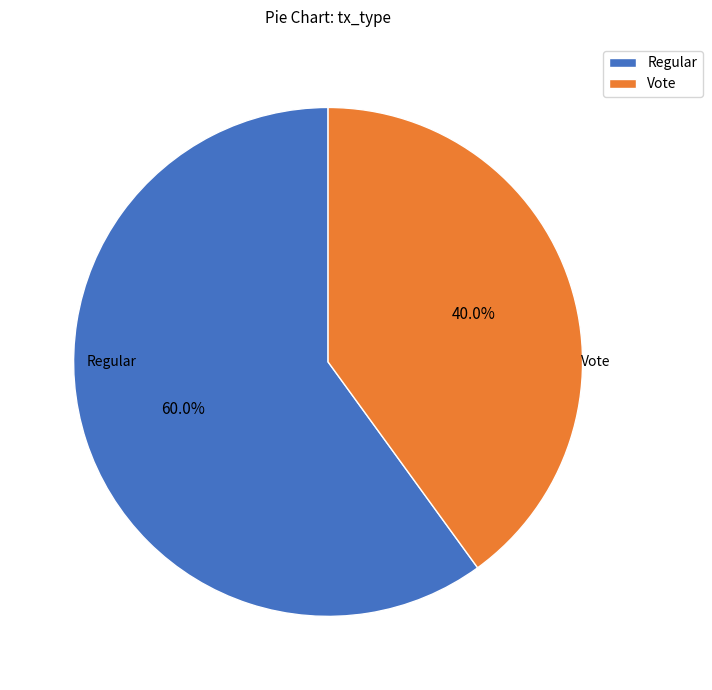

To the nearest percent, what is the difference between the Vote and Regular slice percentages?

20%